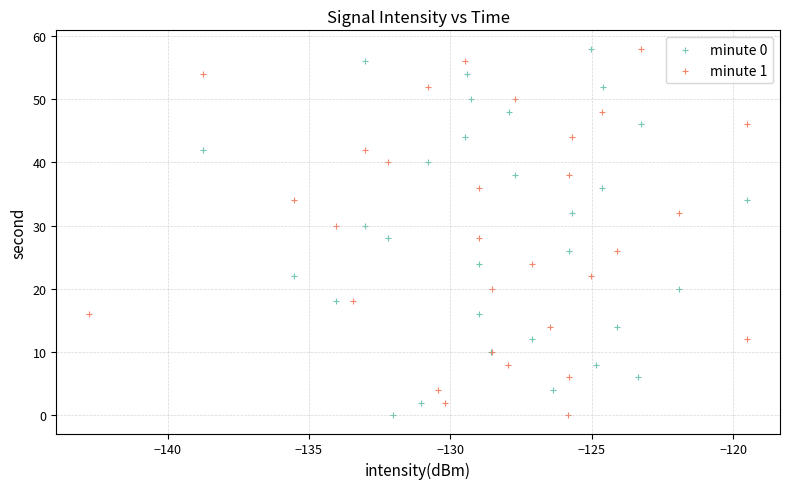

What are all the series names shown in the legend?

minute 0, minute 1